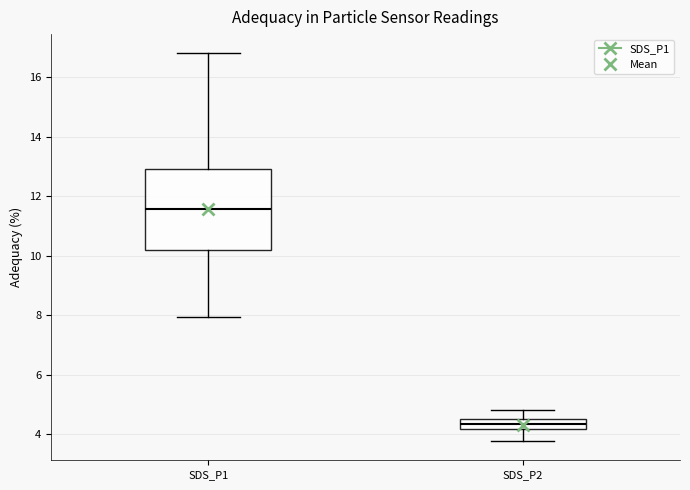

Reading left to right, transcribe this box plot: for each box, give where its median line is, the range the box spans, and where its two whiskers end, as read against the y-axis. The values are not printed on the chart, so give them approximately, as read against the axis.

SDS_P1: median 11.6, box 10.2 to 13.0, whiskers 8.0 to 16.8
SDS_P2: median 4.4, box 4.2 to 4.6, whiskers 3.8 to 4.8